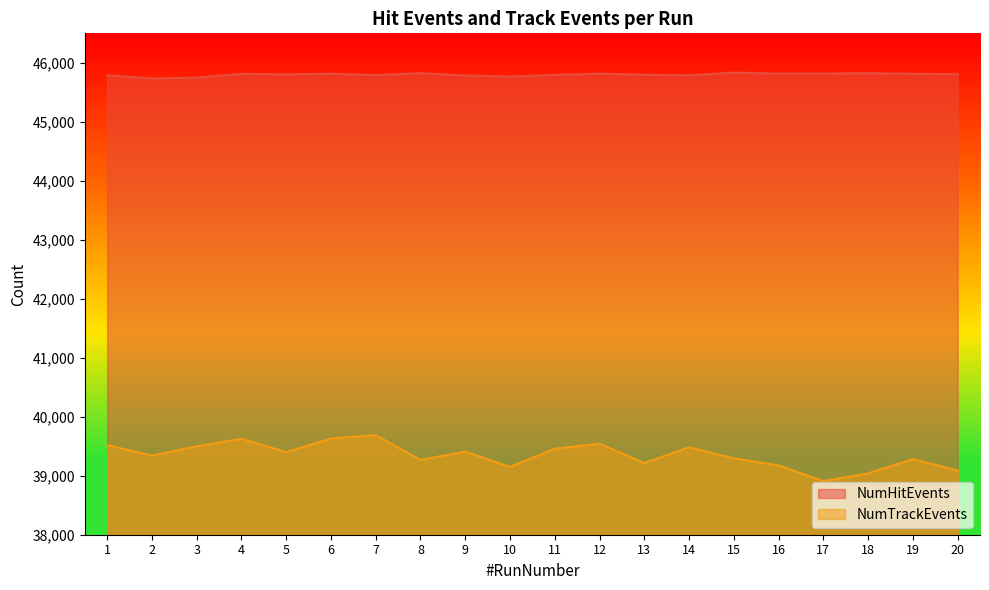

Which series changed the most between 3 and 8?

NumTrackEvents